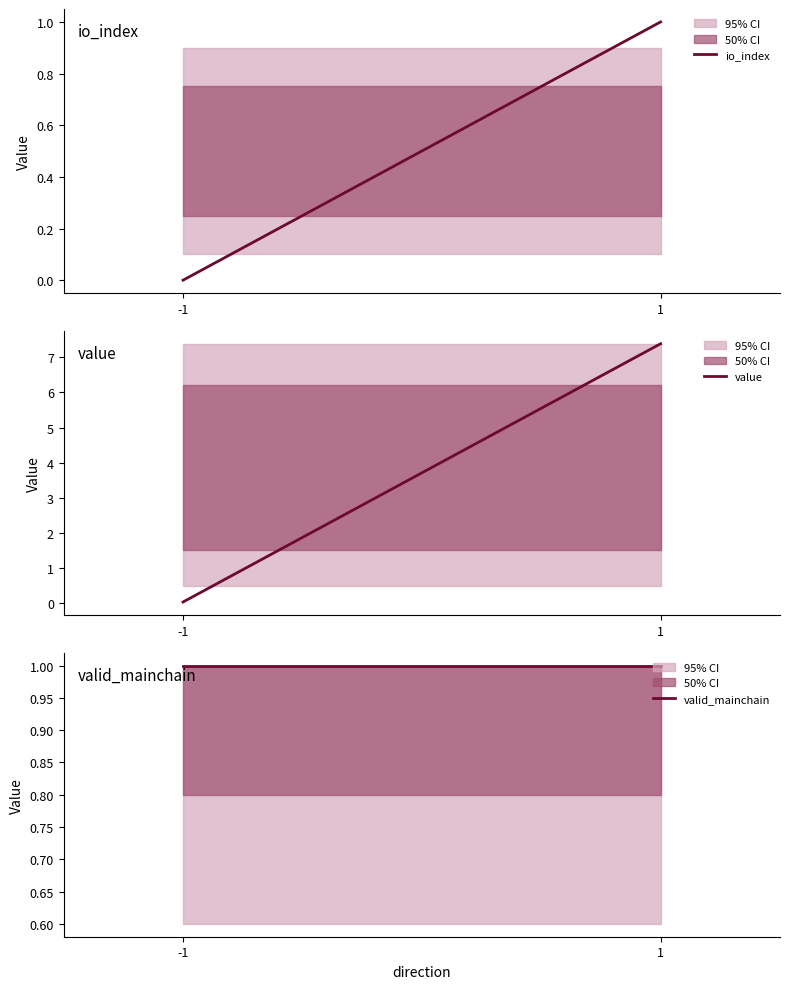

What is the greatest value displayed?

7.4